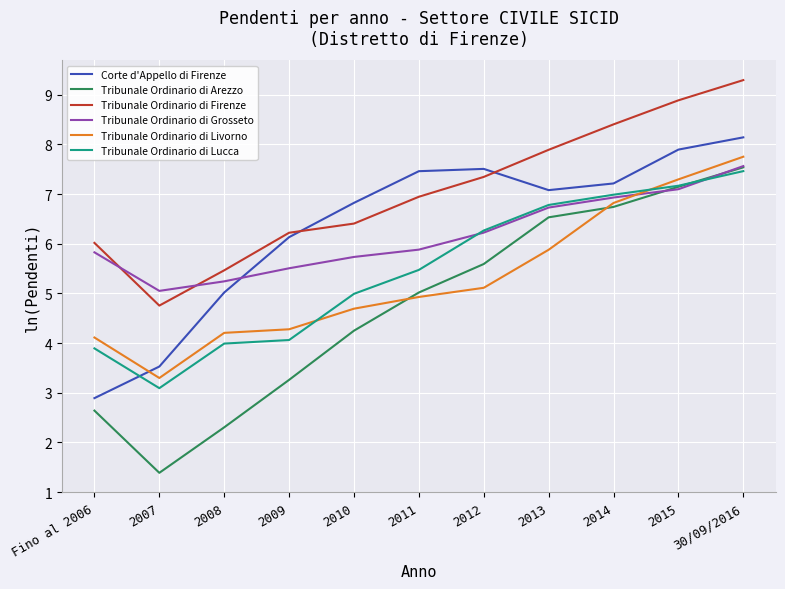

True or false: Tribunale Ordinario di Firenze and Tribunale Ordinario di Livorno intersect in this chart.

False